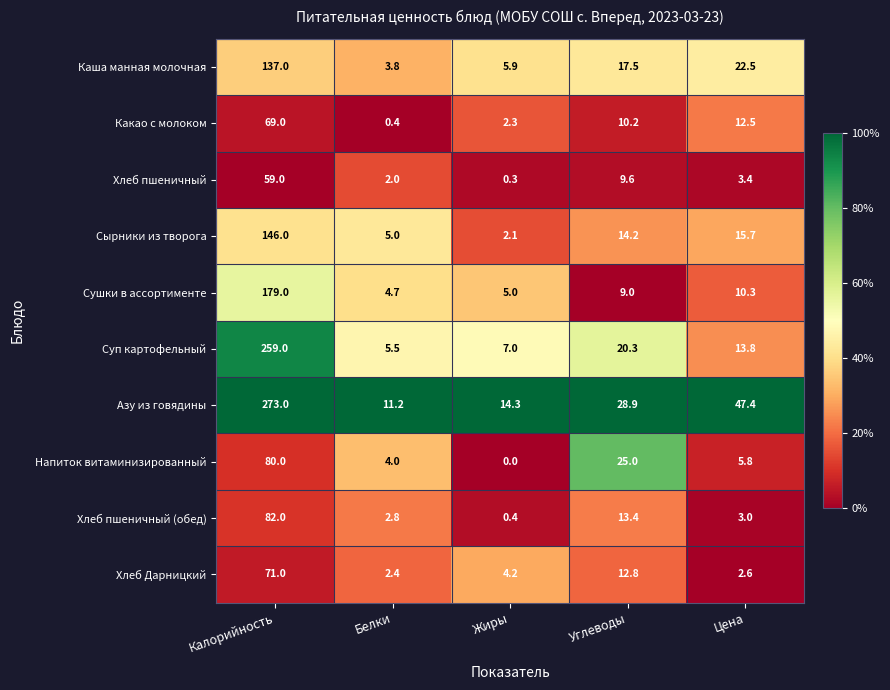

What is the maximum value shown in the chart?

273.0